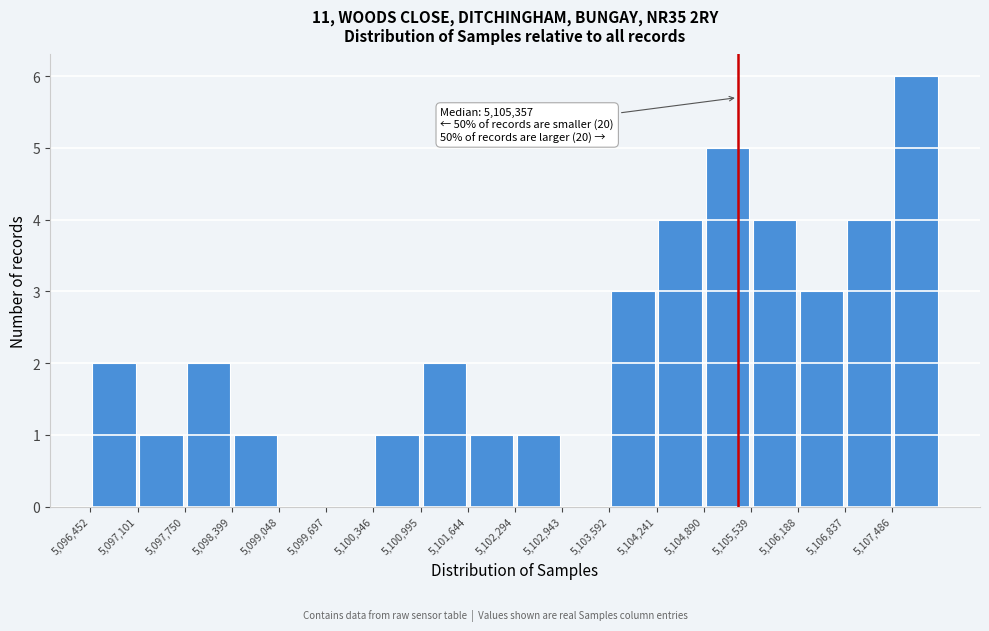

Which range on the x-axis has the tallest bar?

5107500 to 5108100